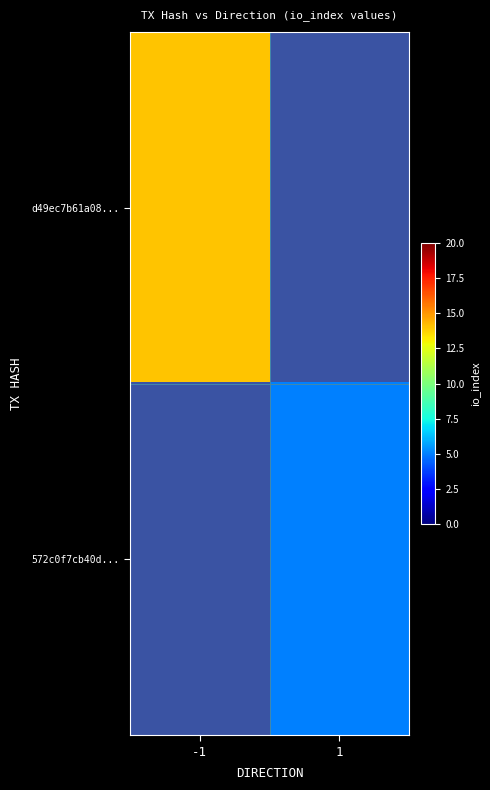

How many categories are shown in the chart?

2